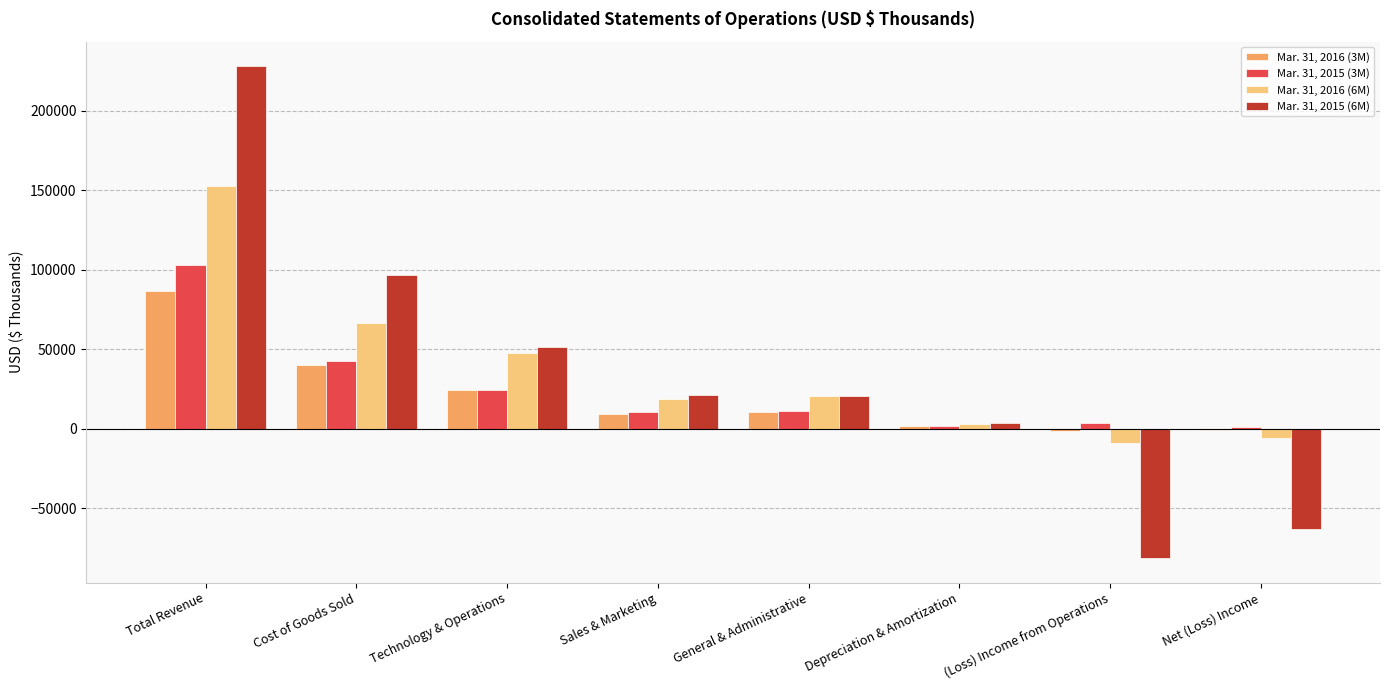

What is the total value across all series at Technology & Operations?

148536